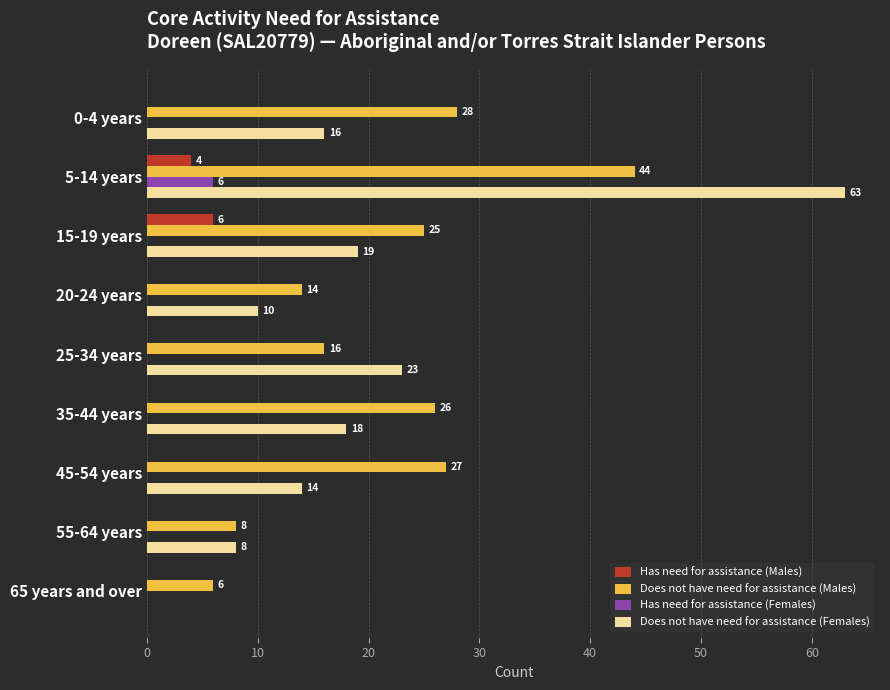

What is the average value of the Does not have need for assistance (Females) series?

19